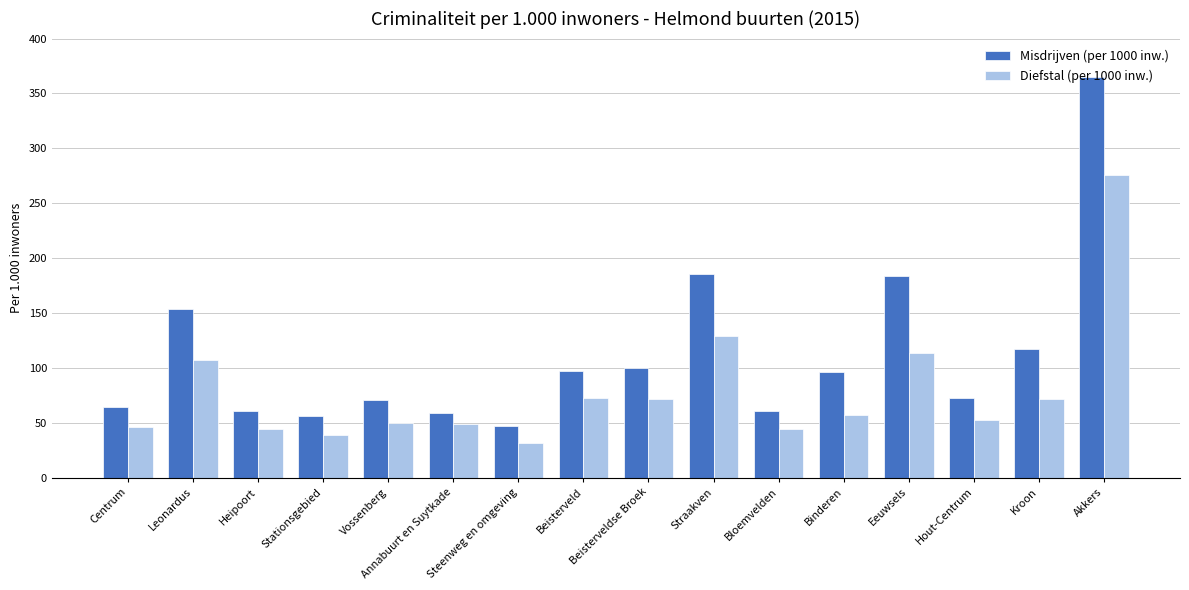

What is the difference between the second highest and minimum values in the Diefstal (per 1000 inw.) series?

97